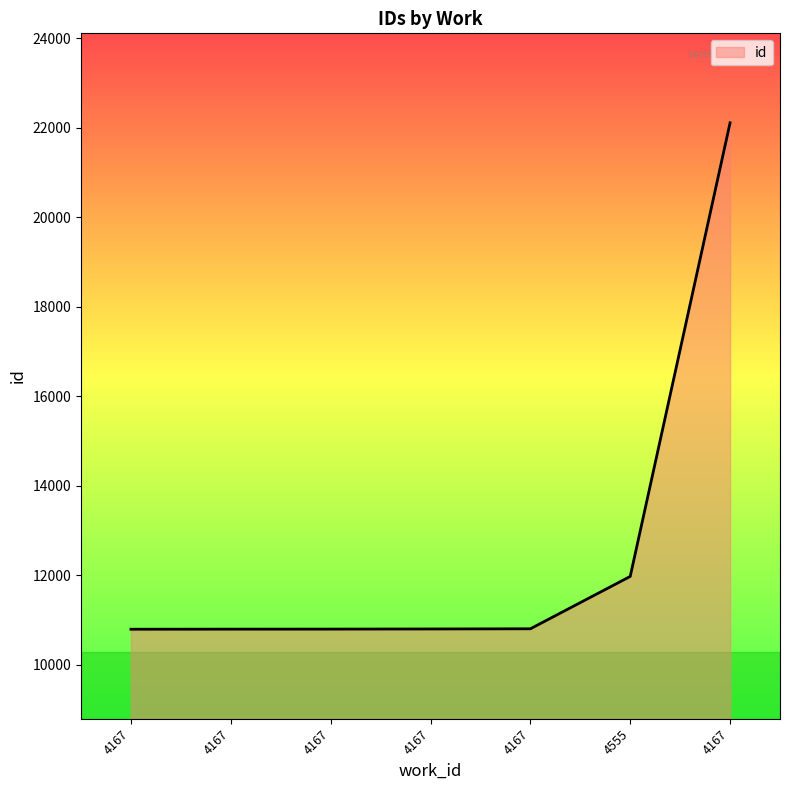

How many categories are shown in the chart?

7